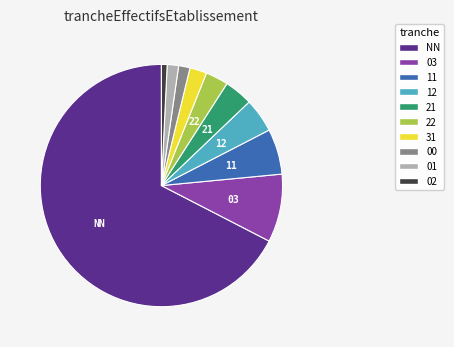

Which slice is the smallest?

02